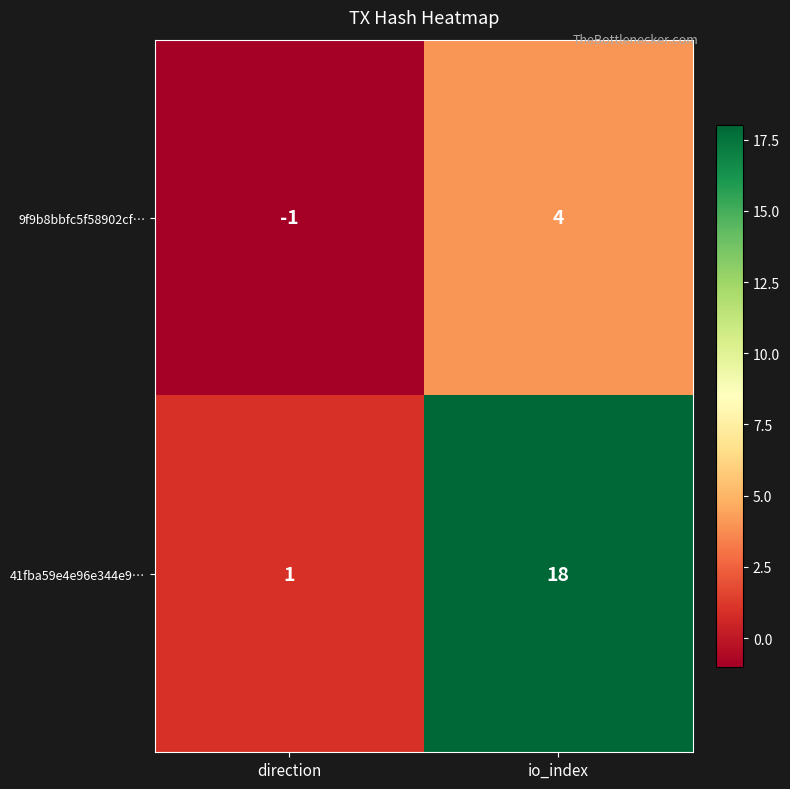

Rank the series at direction from lowest to highest value.

9f9b8bbfc5f58902cf…, 41fba59e4e96e344e9…